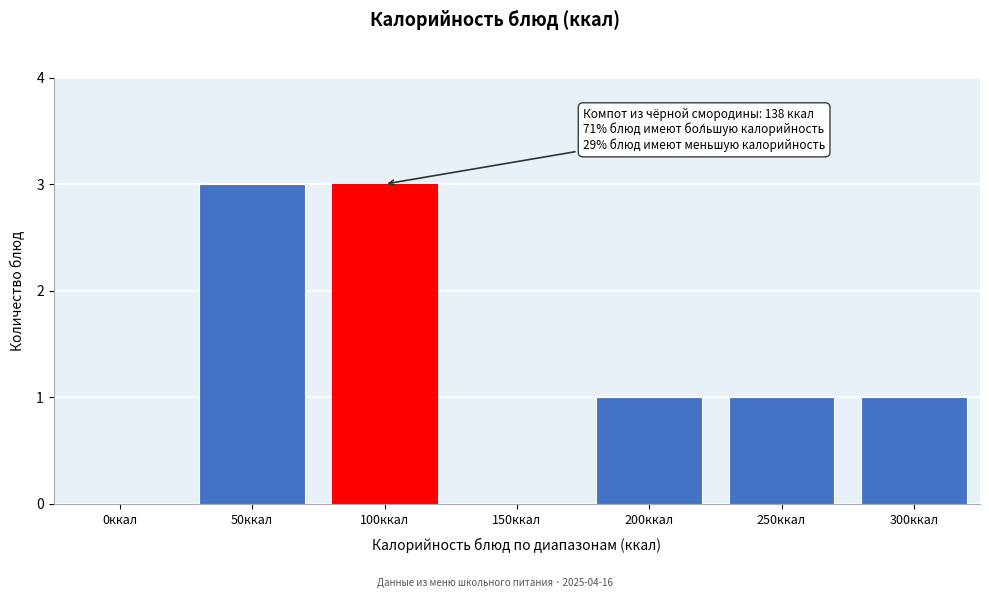

Reading left to right, list all the values displayed in this chart.

0ккал=0	50ккал=3	100ккал=3	150ккал=0	200ккал=1	250ккал=1	300ккал=1